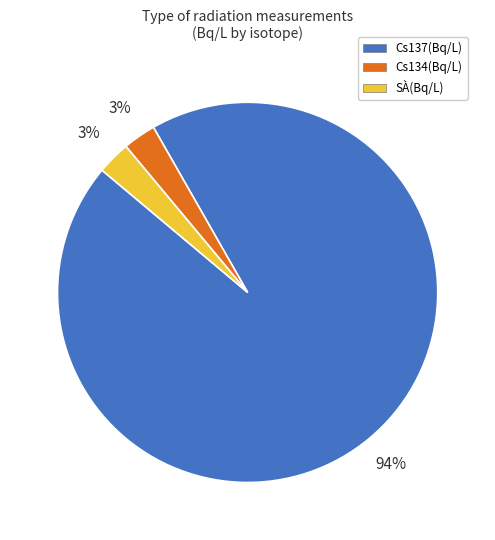

Is there any slice that represents more than half of the pie?

Yes